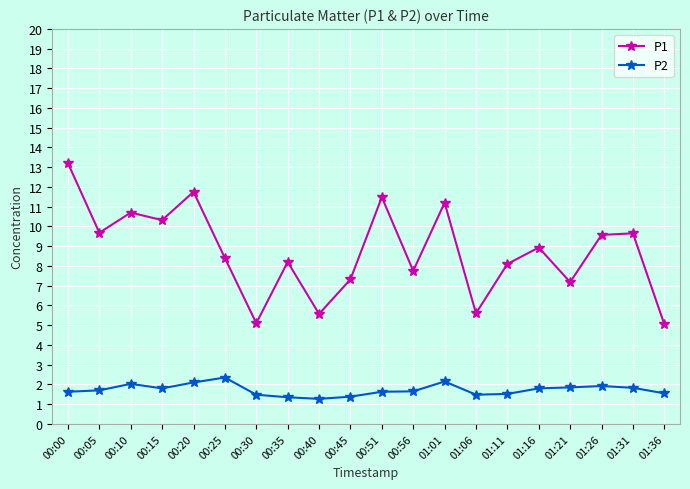

Between 00:00 and 00:30, which series saw the biggest shift?

P1